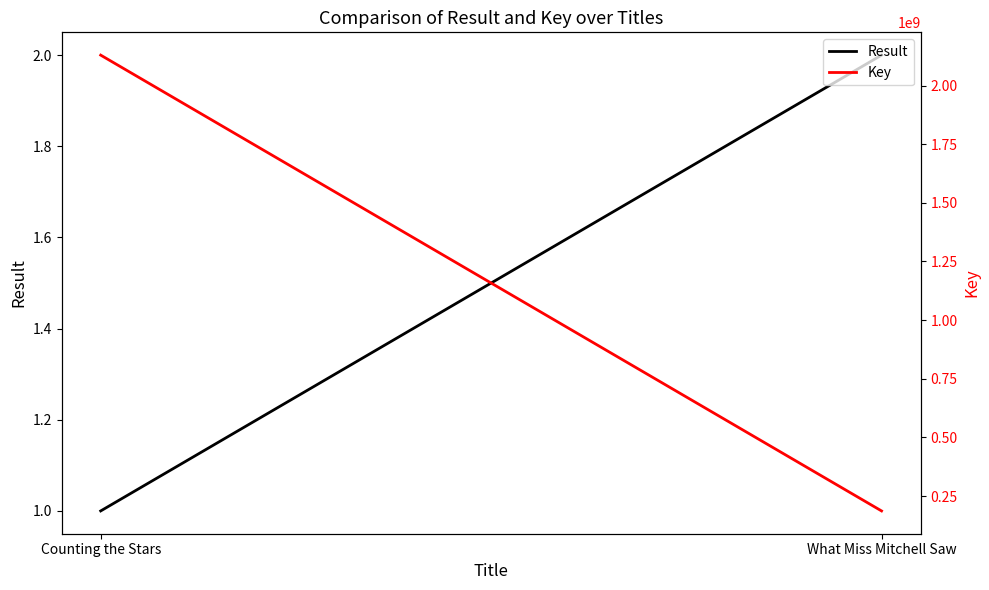

How many data points does each series have?

2